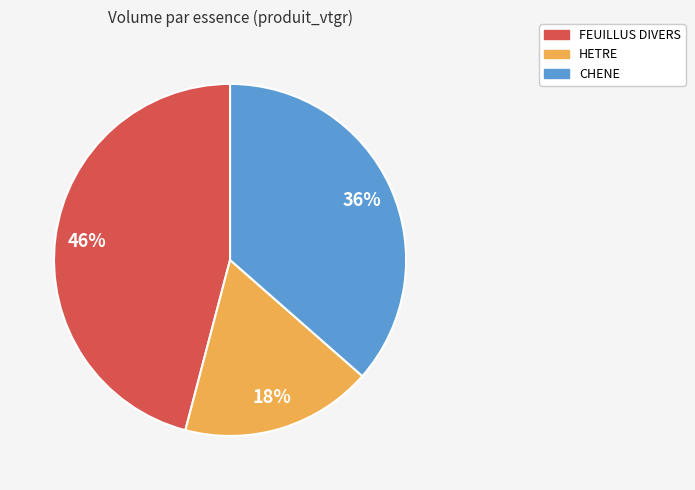

To the nearest percent, what is the difference between the largest and smallest slice percentages?

28%